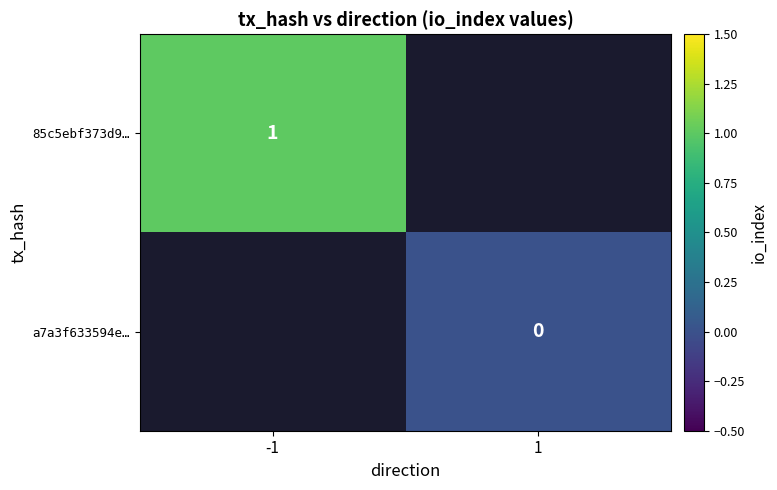

The value of 85c5ebf373d9… at -1 is 0. True or false?

False